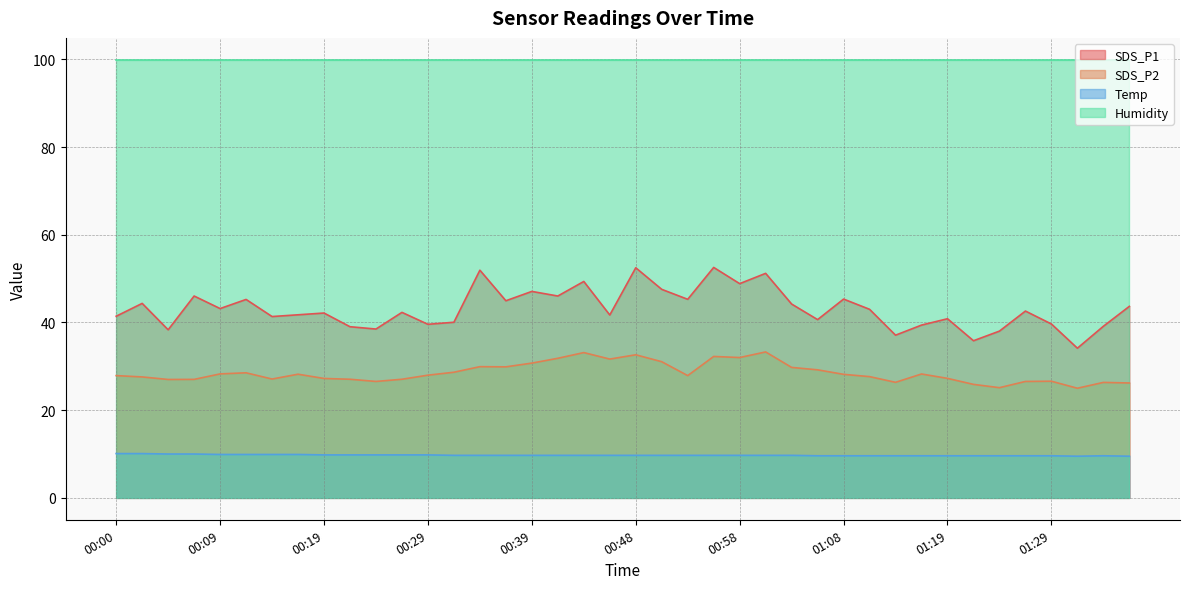

True or false: SDS_P2 and Humidity intersect in this chart.

False